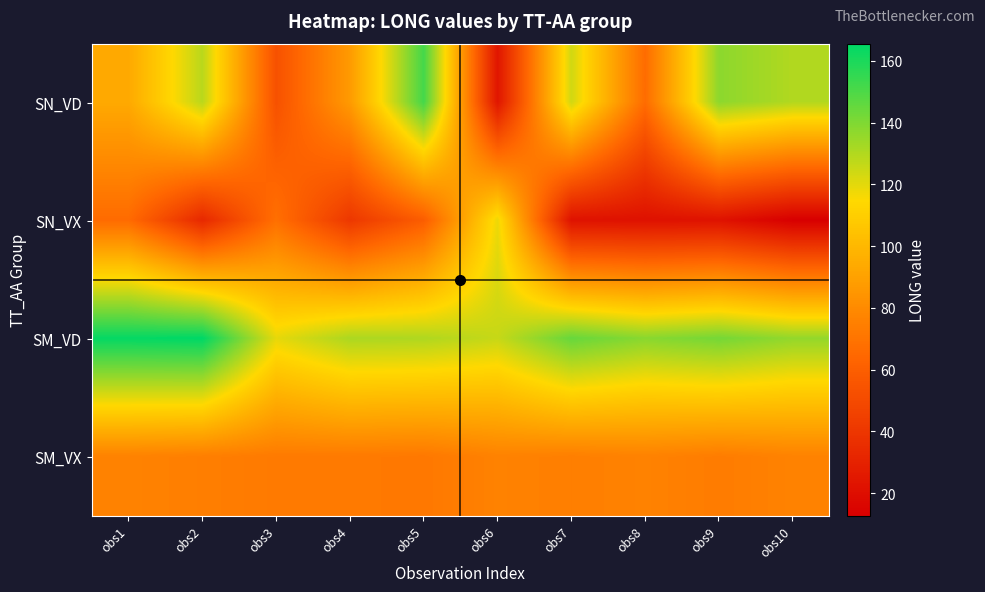

What is the spread (max minus min) of values at obs9?

119.8